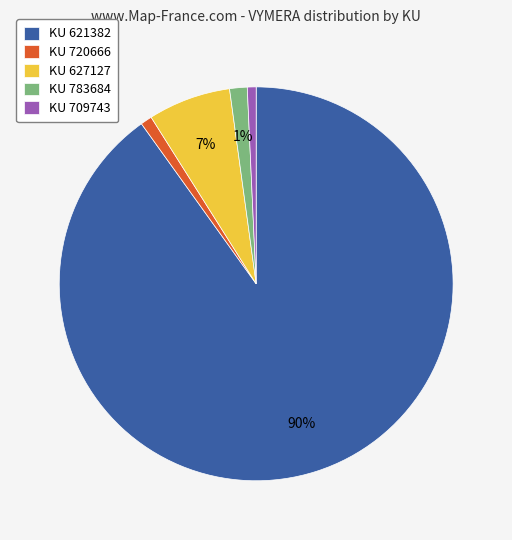

Do KU 709743 and KU 621382 together represent more than half of the pie?

Yes